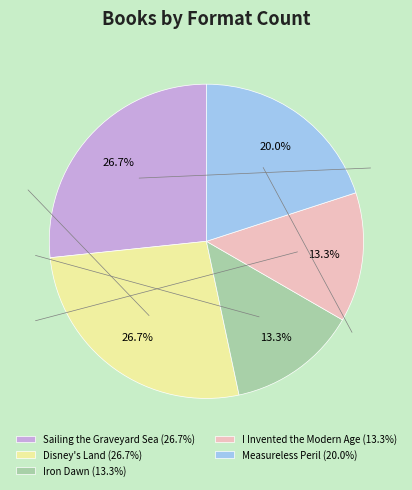

What percentage do Iron Dawn and Disney's Land together represent?

40.0%